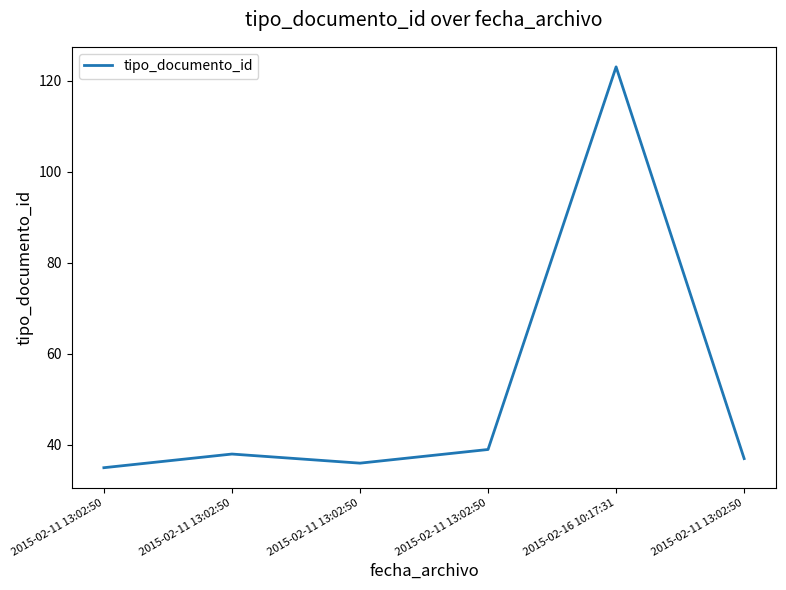

Is this an area chart (filled region under the line)?

No